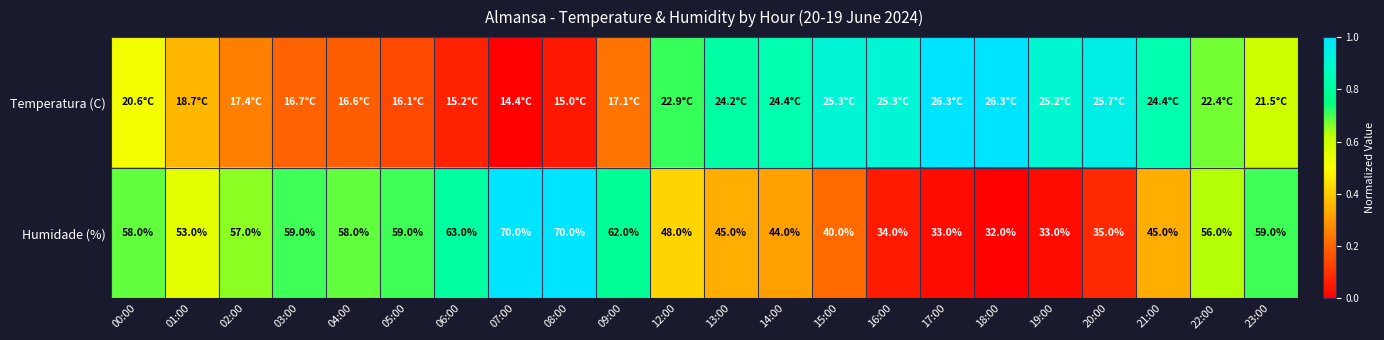

How many data points in Humidade (%) are less than 56?

11